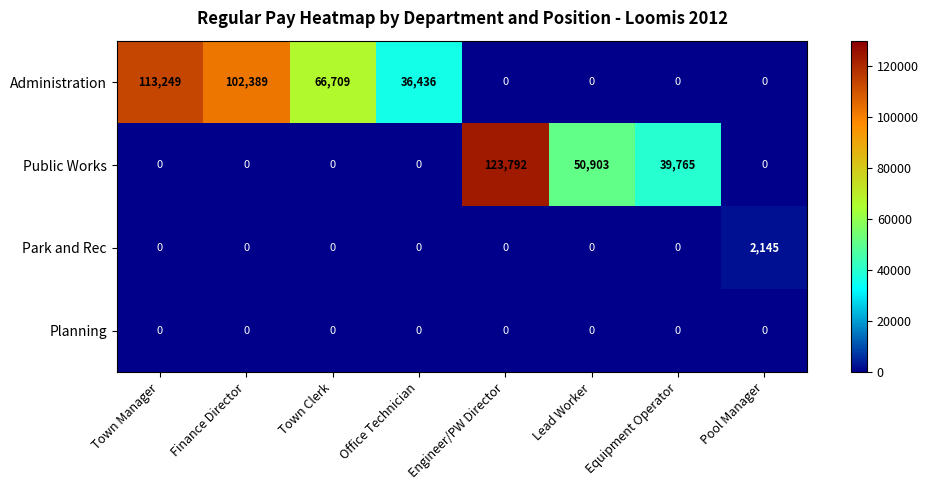

At which category is the sum across all series the highest?

Engineer/PW Director